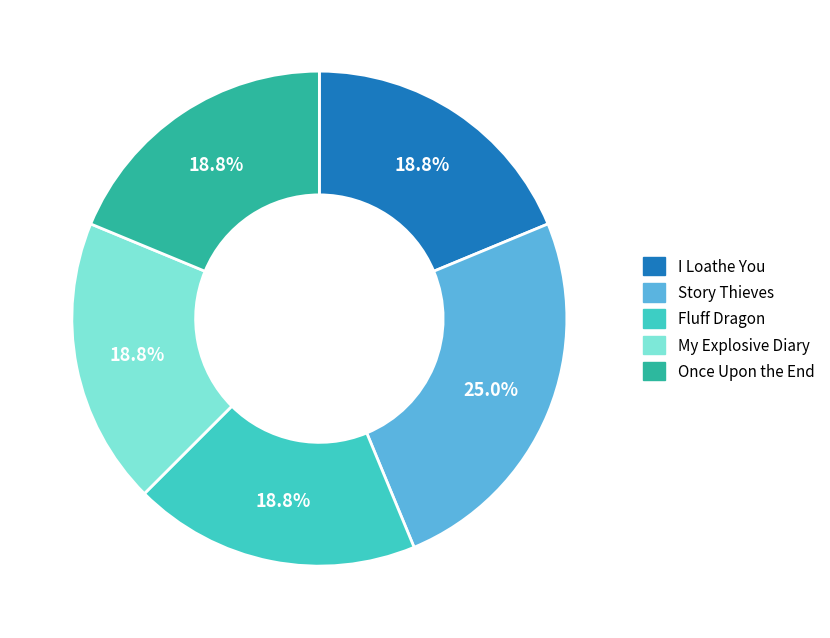

The My Explosive Diary slice represents 19% of the pie. True or false?

True